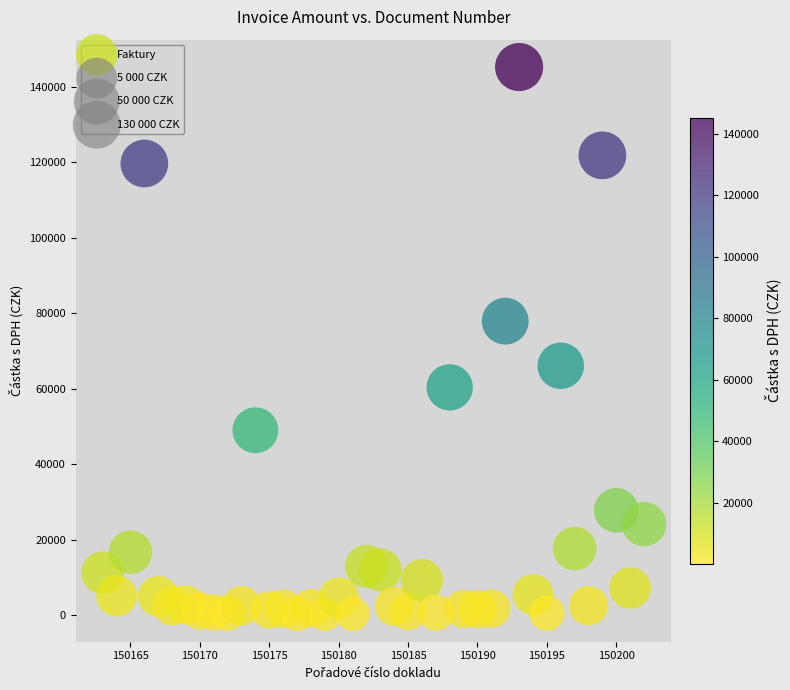

What is the range of X values (max minus min)?

39.0